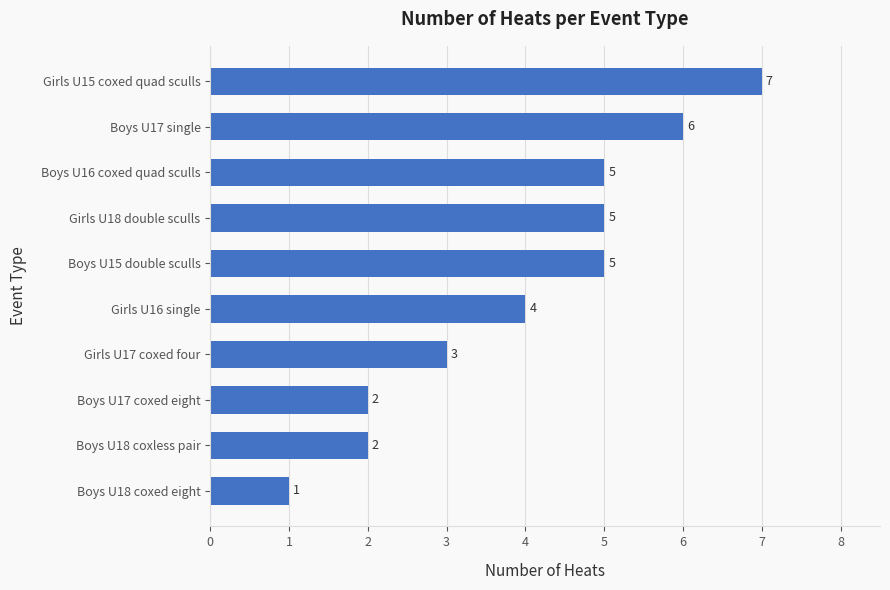

What is the change in value from Boys U18 coxed eight to Girls U18 double sculls?

+4